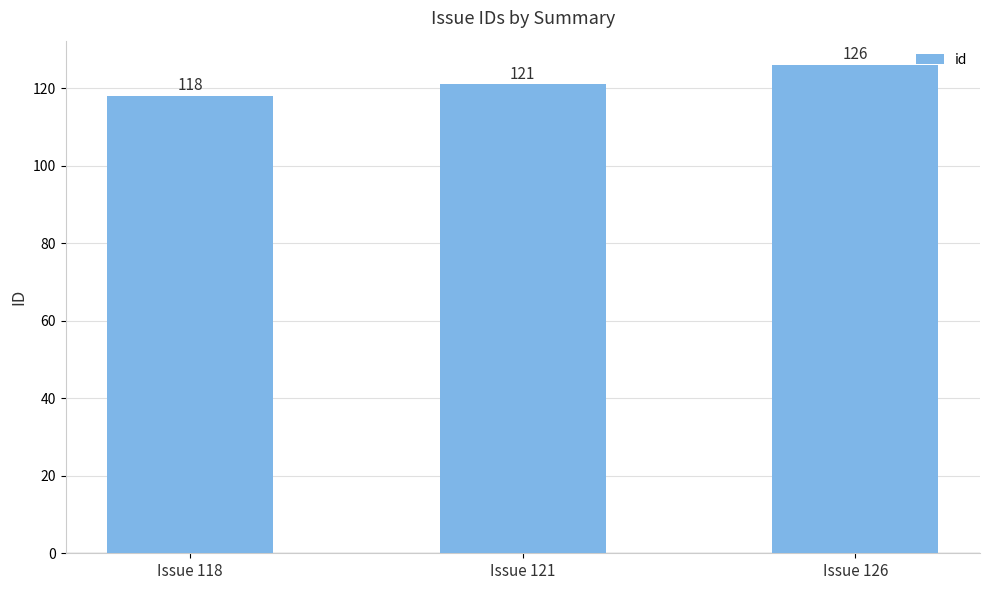

What is the value of the 3rd bar from the left?

126